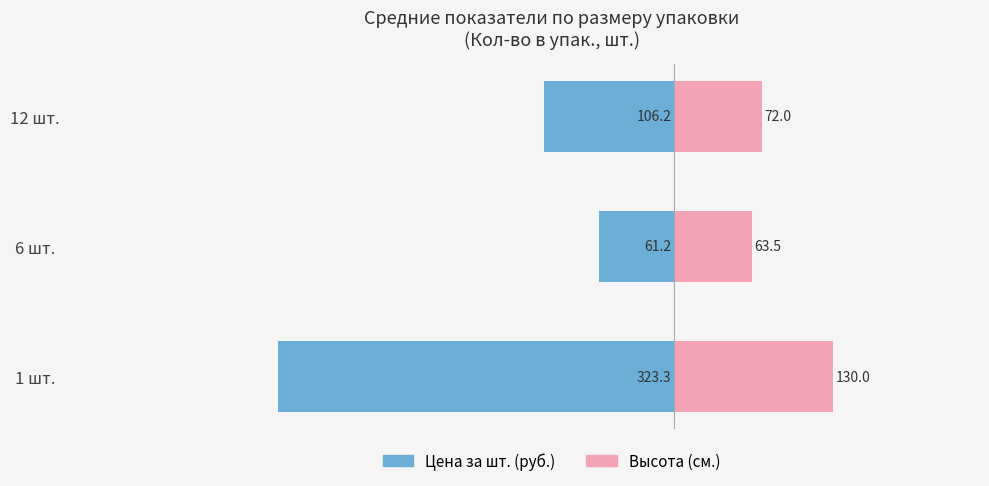

What is the difference between the maximum and minimum values in the Цена за шт. (руб.) series?

262.1